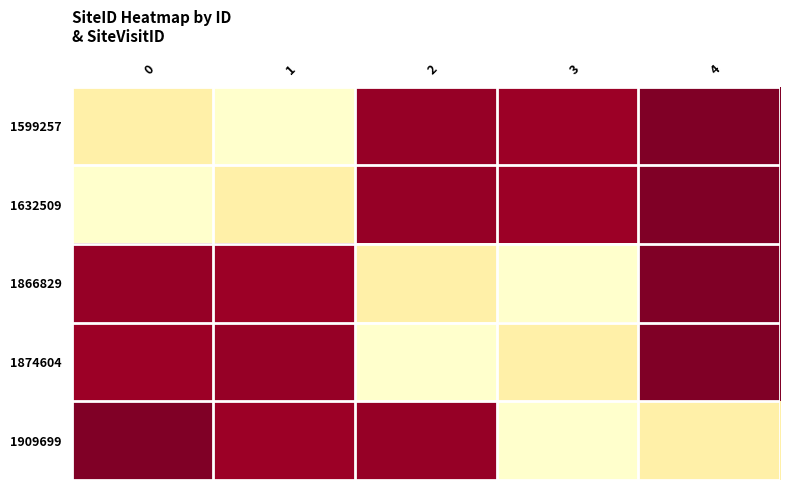

Between 1 and 4, which is larger?

4